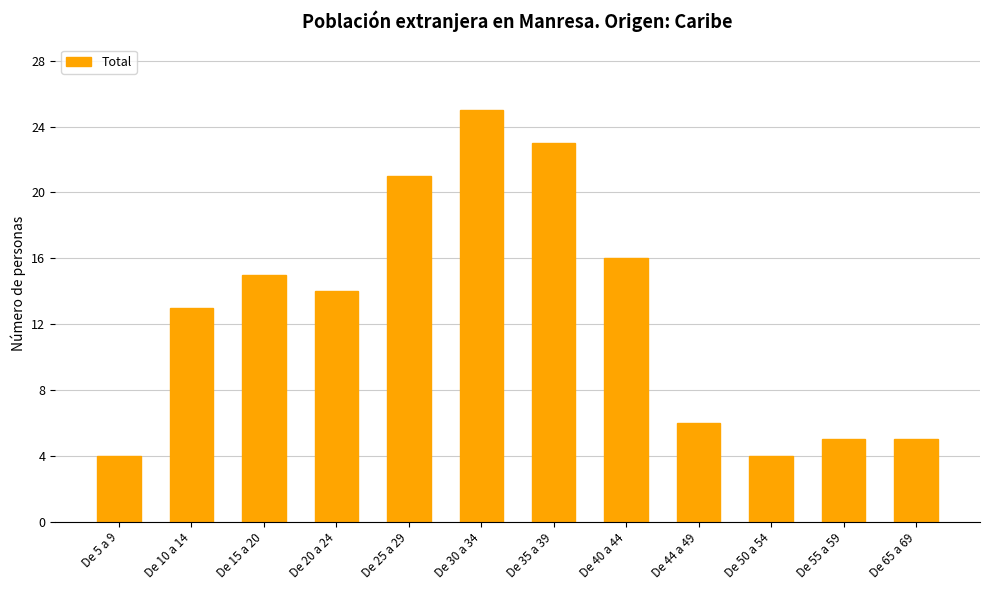

How many data points are less than 14?

6